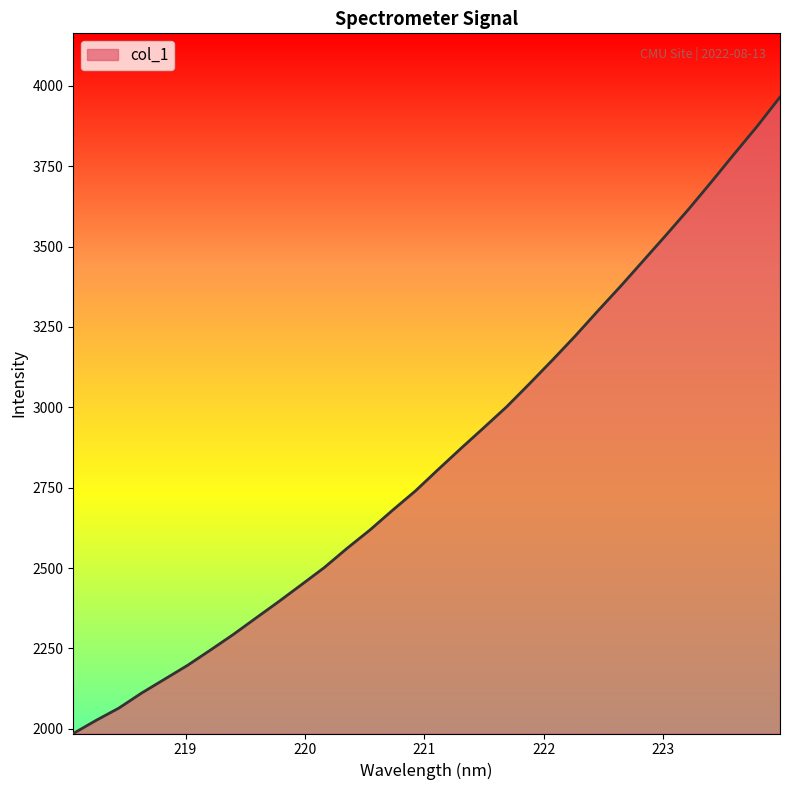

What is the difference between the maximum and minimum values?

1979.3